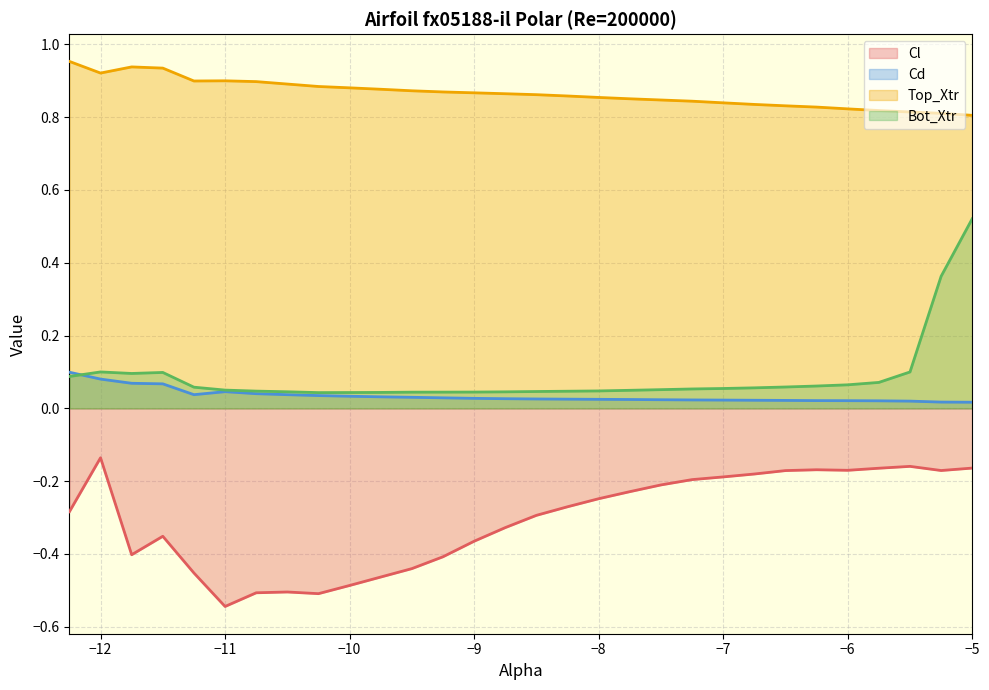

What is the difference between the Cl values at -7.0 and -8.5?

0.1